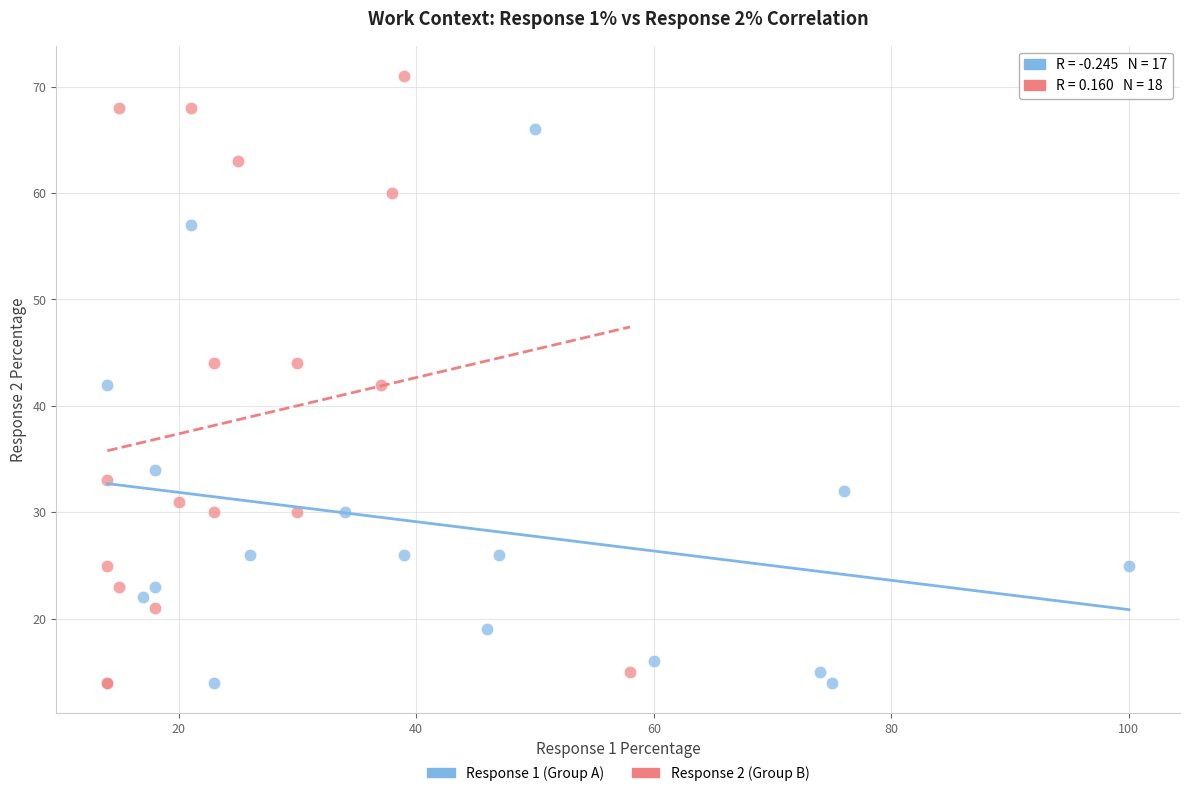

Which series contains the highest Y value?

Response 2 (Group B)